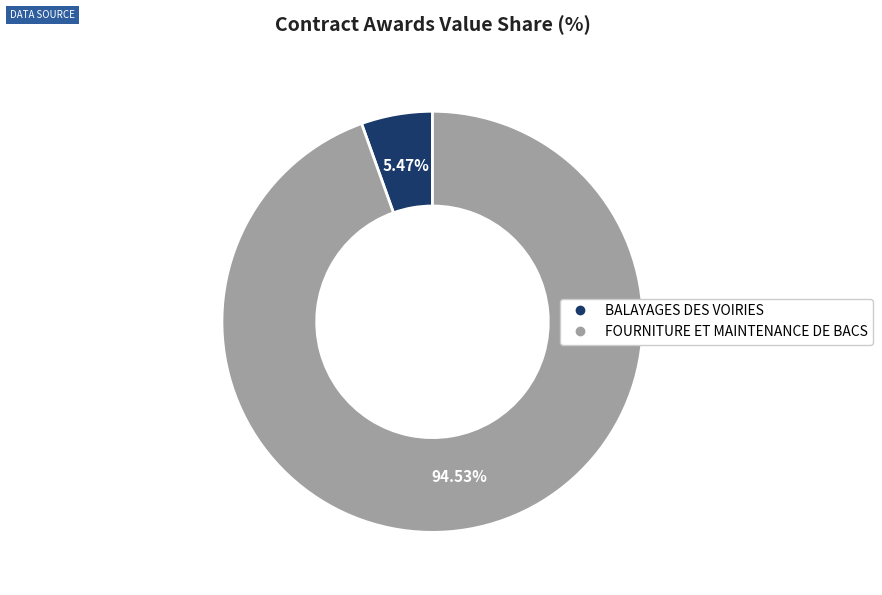

Which slice represents more than half of the pie?

FOURNITURE ET MAINTENANCE DE BACS